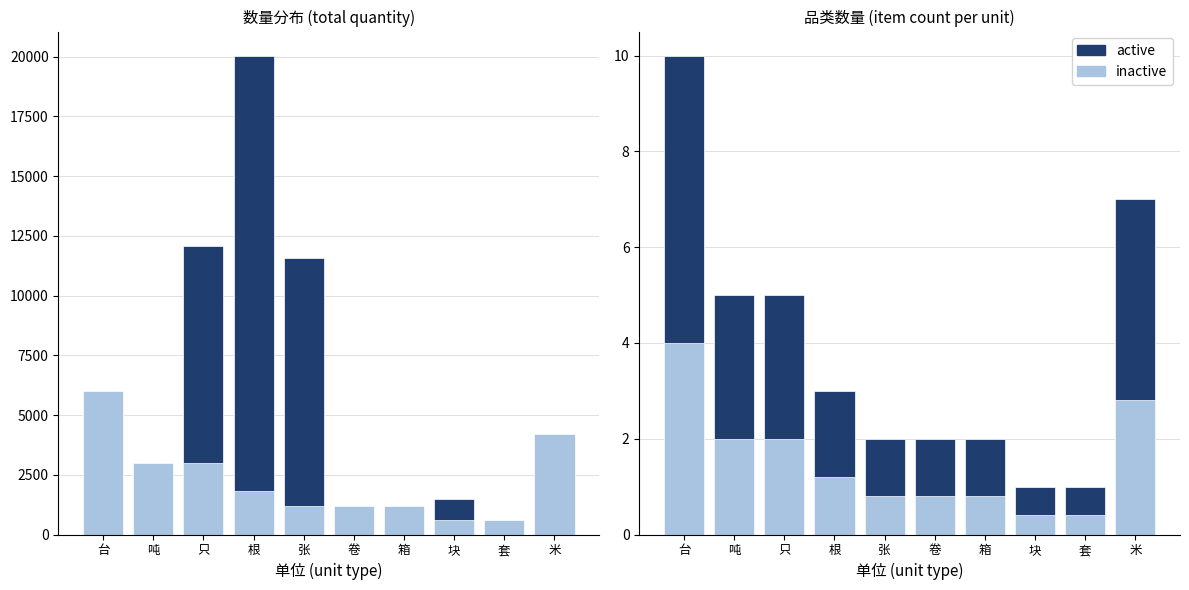

Rank the series by their average value, from highest to lowest.

active, inactive